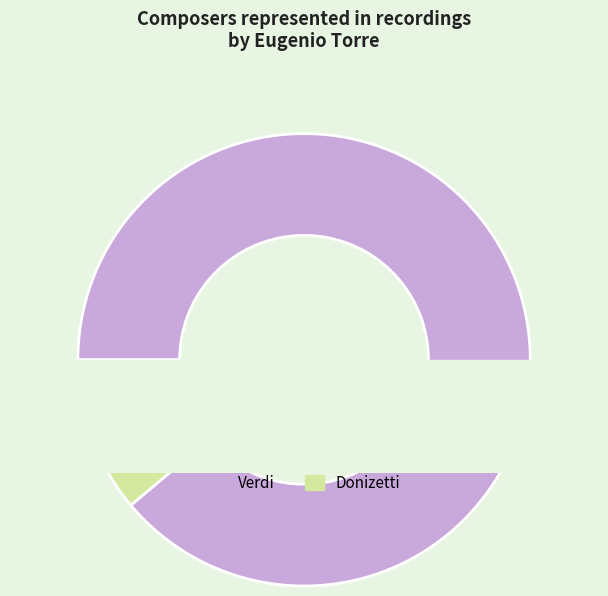

Count the number of slices in the pie.

2